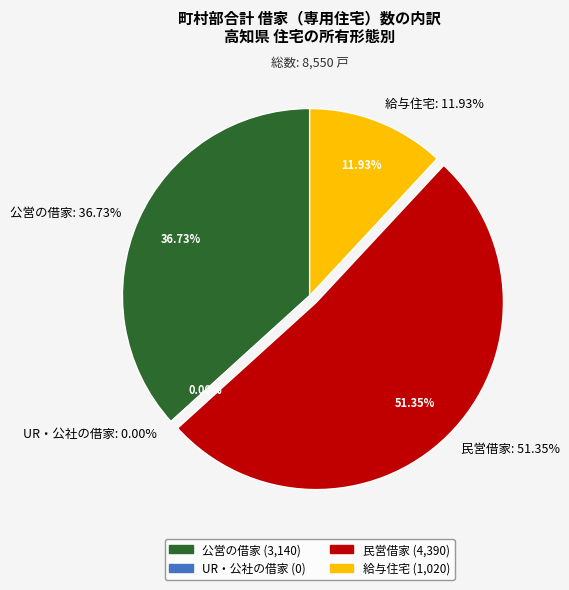

What is the ratio of the value at 13_民営借家 to the value at 11_公営の借家?

1.4